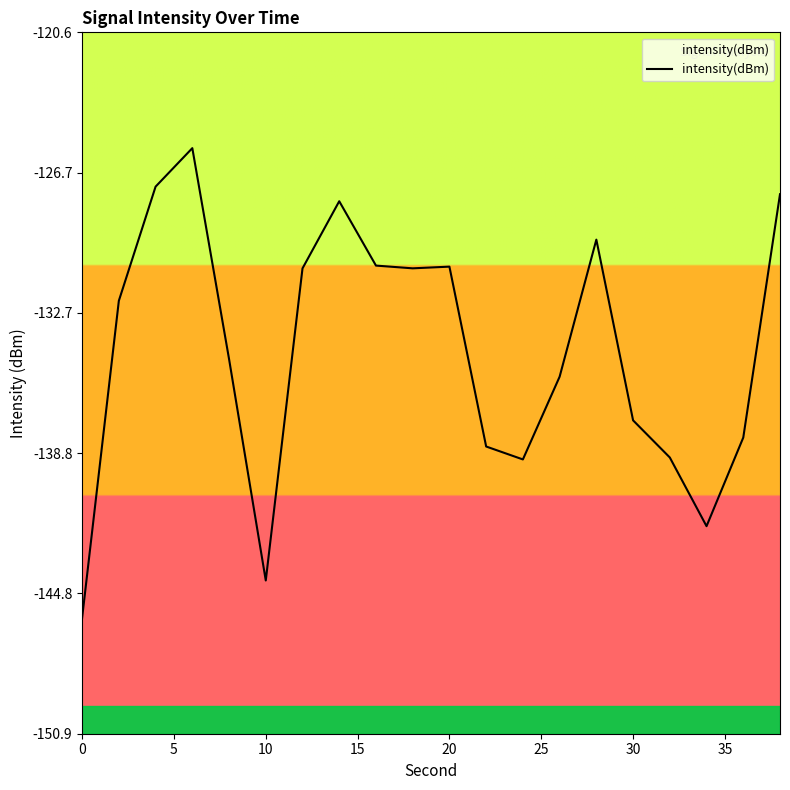

What is the approximate value at 0?

-145.9